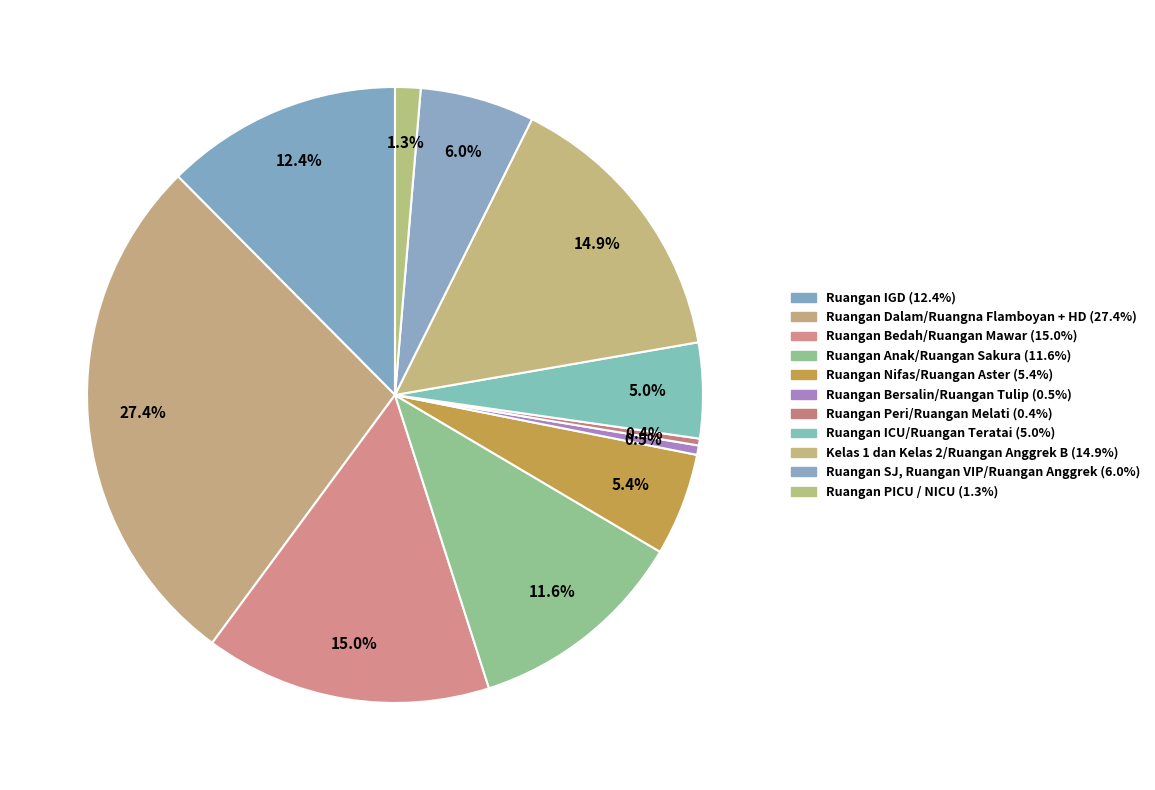

To the nearest percent, what is the average slice percentage?

9%